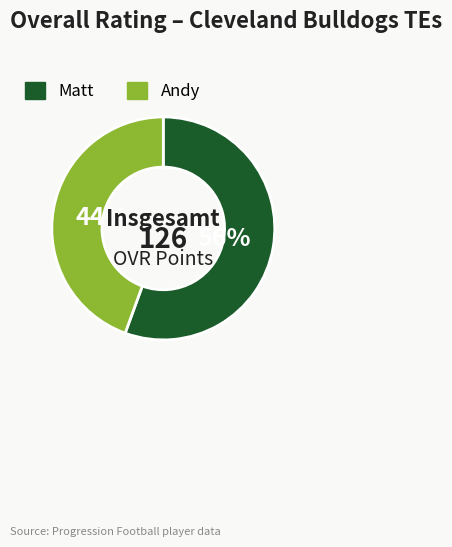

Is it true that Andy is 44% of the pie?

True